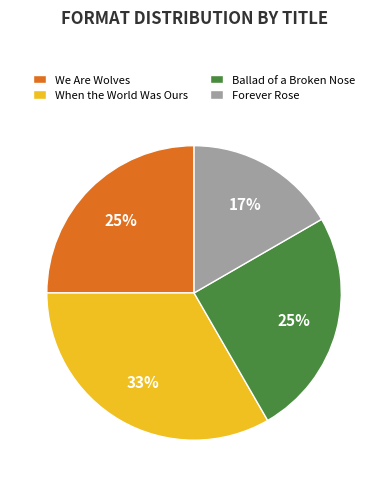

Combined, do We Are Wolves and When the World Was Ours account for over 50%?

Yes